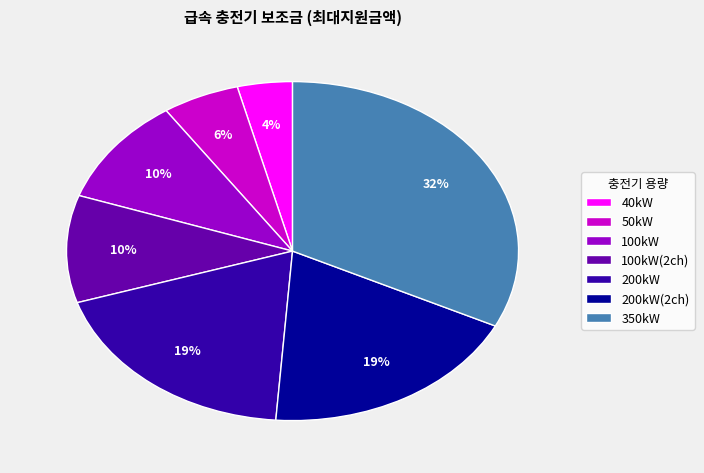

Does 100kW(2ch) account for over 50% of the chart?

No